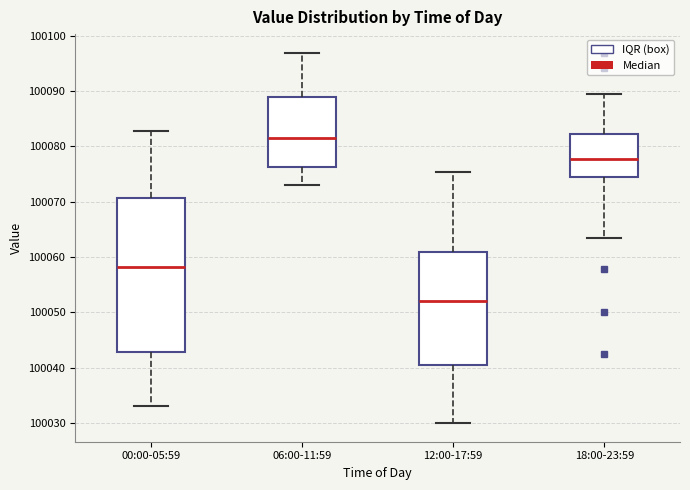

Which box's median line is the lowest?

12:00-17:59